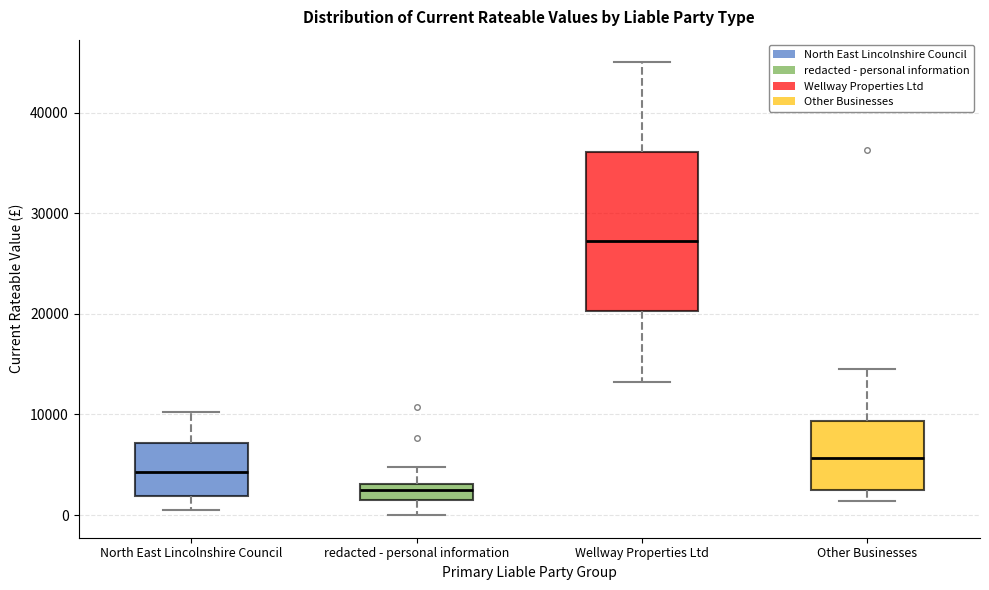

Reading left to right, read every box against the y-axis: the position of its median line, the range the box covers, and the ends of its whiskers. The values are not printed on the chart, so give them approximately, as read against the axis.

North East Lincolnshire Council: median 4000, box 2000 to 7000, whiskers 0 to 10000
redacted - personal information: median 2000 (inside the box), box 2000 to 3000, whiskers 0 to 5000
Wellway Properties Ltd: median 27000, box 20000 to 36000, whiskers 13000 to 45000
Other Businesses: median 6000, box 3000 to 9000, whiskers 1000 to 15000